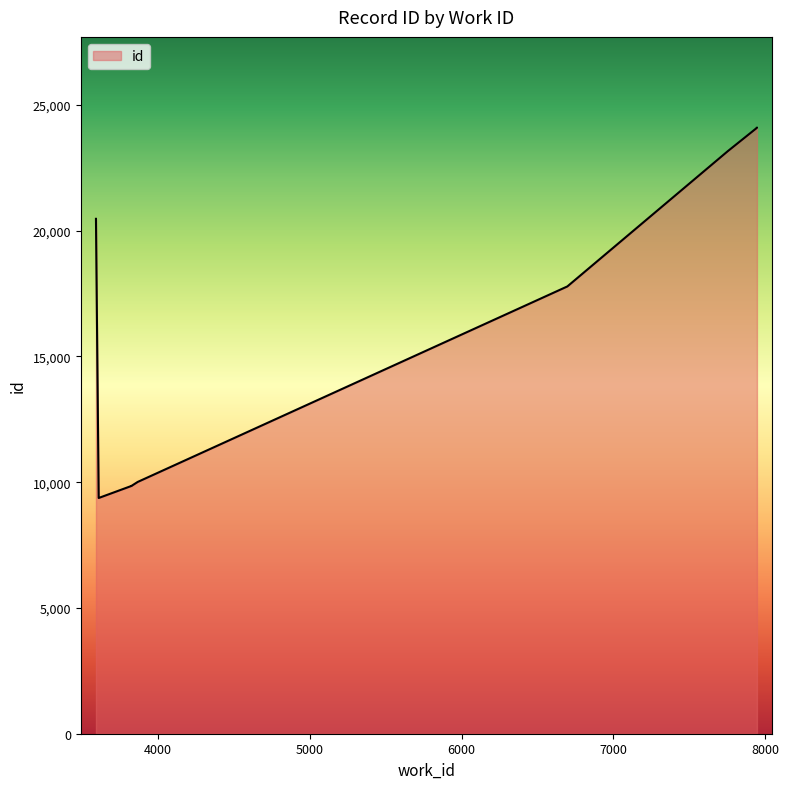

What is the maximum value shown in the chart?

24087